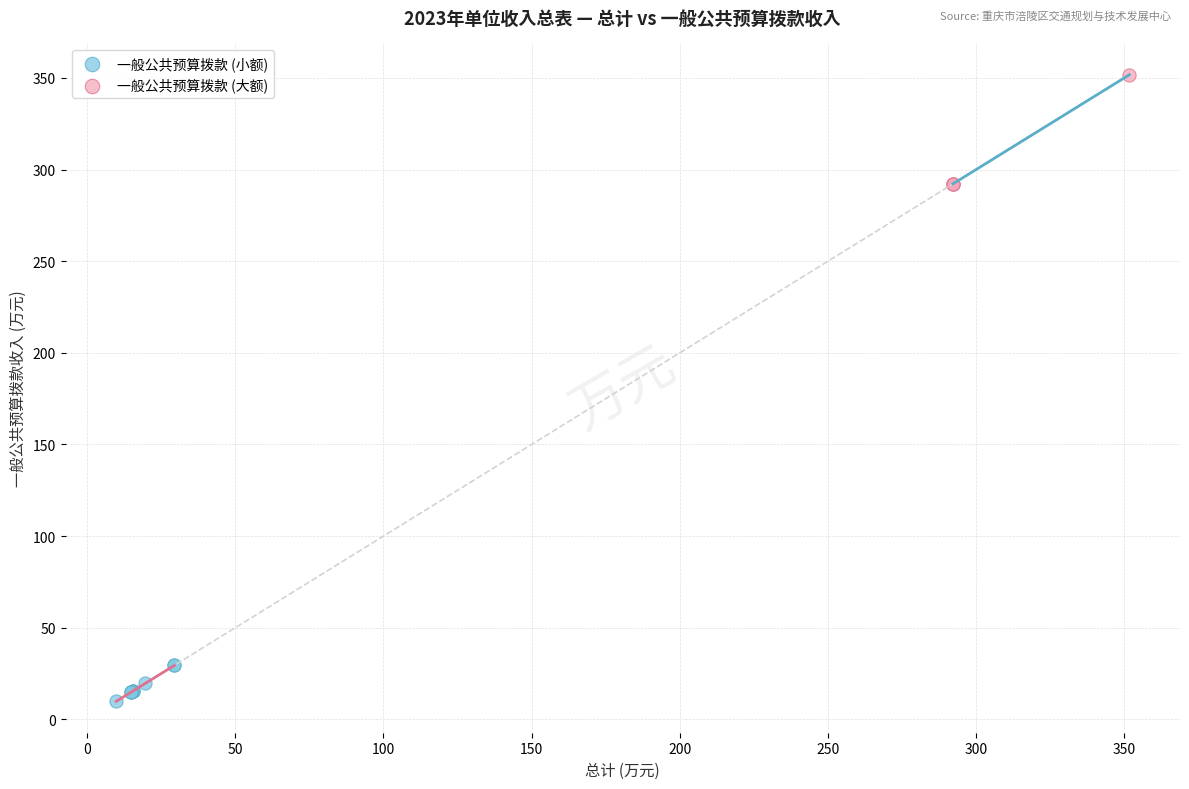

Which series contains the lowest Y value?

一般公共预算拨款 (小额)